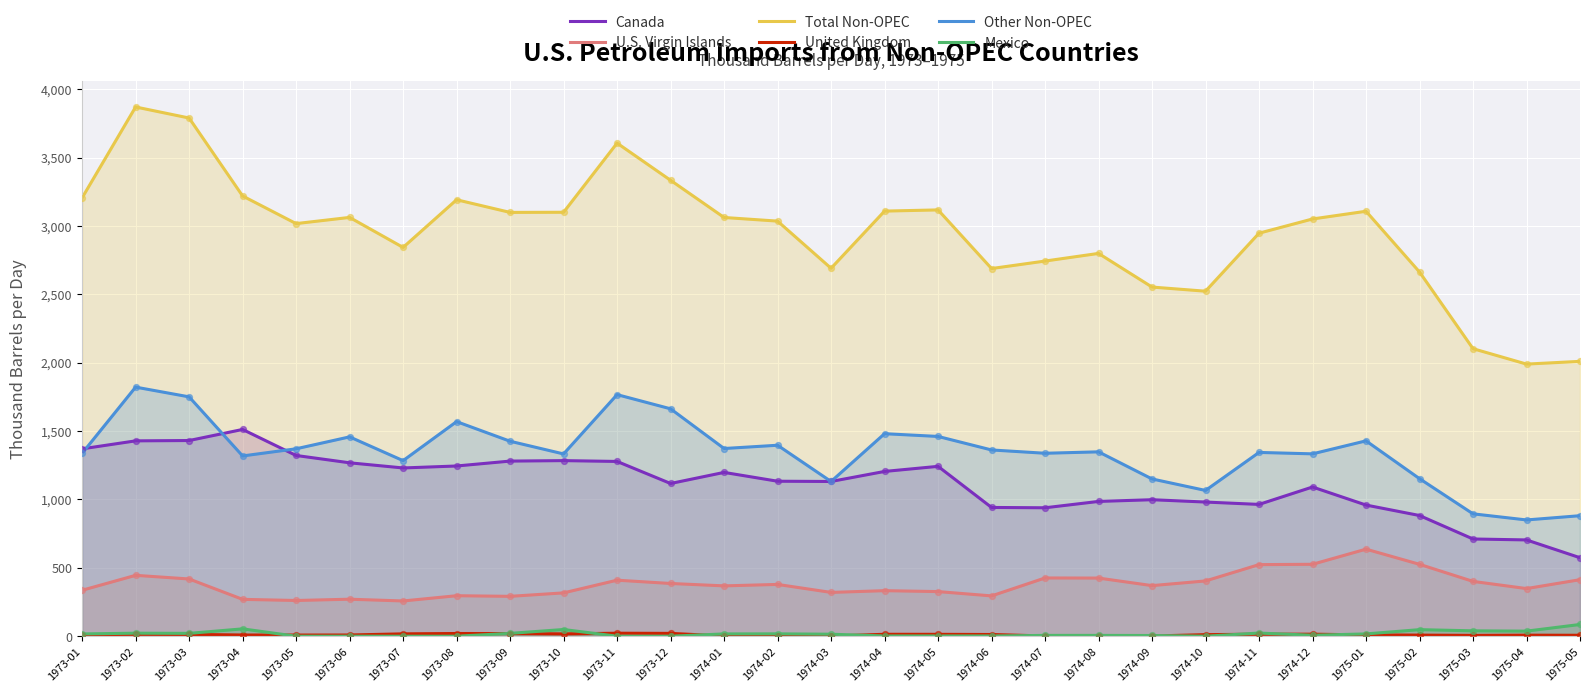

Which series has the largest total across all categories?

Total Non-OPEC